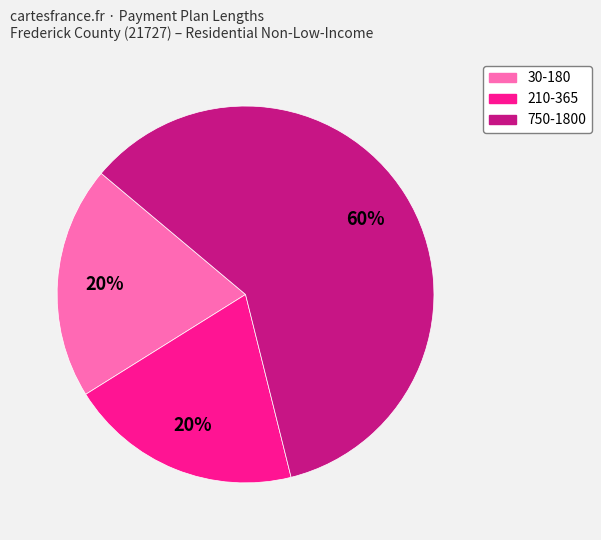

To the nearest percent, what is the average slice percentage?

33%